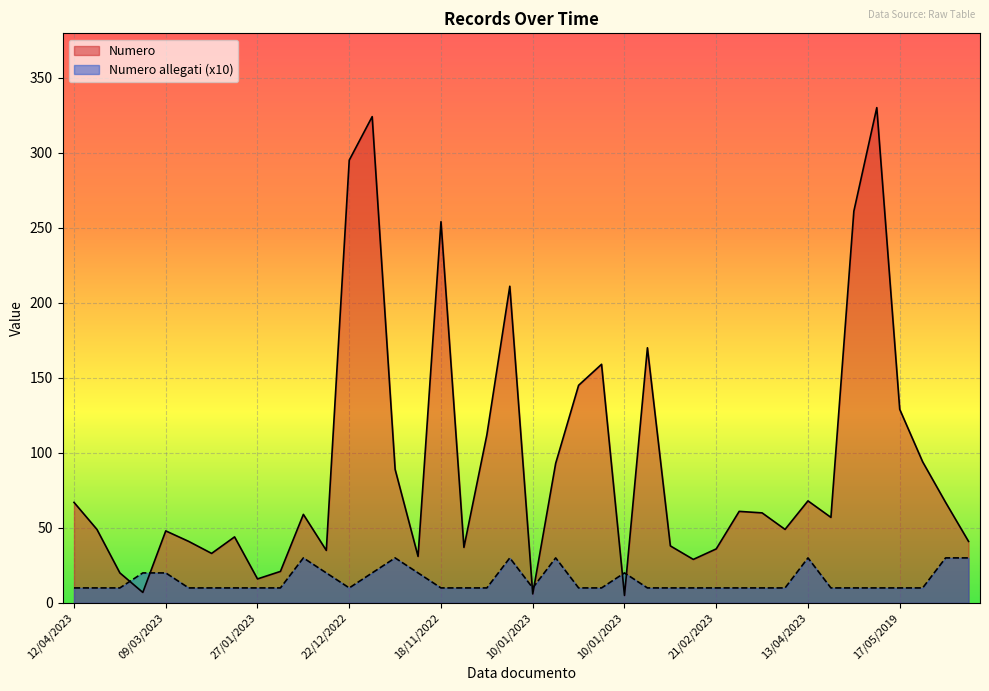

Reading left to right, what are all the values shown in this chart?

Numero allegati: 10	10	10	20	20	10	10	10	10	10	30	20	10	20	30	20	10	10	10	30	10	30	10	10	20	10	10	10	10	10	10	10	30	10	10	10	10	10	30	30
Numero: 67	49	20	7	48	41	33	44	16	21	59	35	295	324	89	31	254	37	112	211	6	93	145	159	5	170	38	29	36	61	60	49	68	57	261	330	129	94	67	41